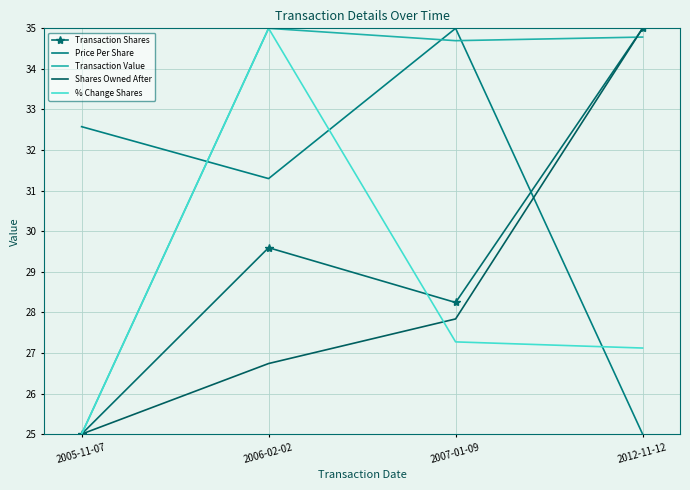

Reading left to right, list all the values displayed in this chart.

Transaction Shares: 25.0	29.6	28.2	35.0
Price Per Share: 32.6	31.3	35.0	25.0
Transaction Value: 25.0	35.0	34.7	34.8
Shares Owned After: 25.0	26.7	27.8	35.0
% Change Shares: 25.0	35.0	27.3	27.1